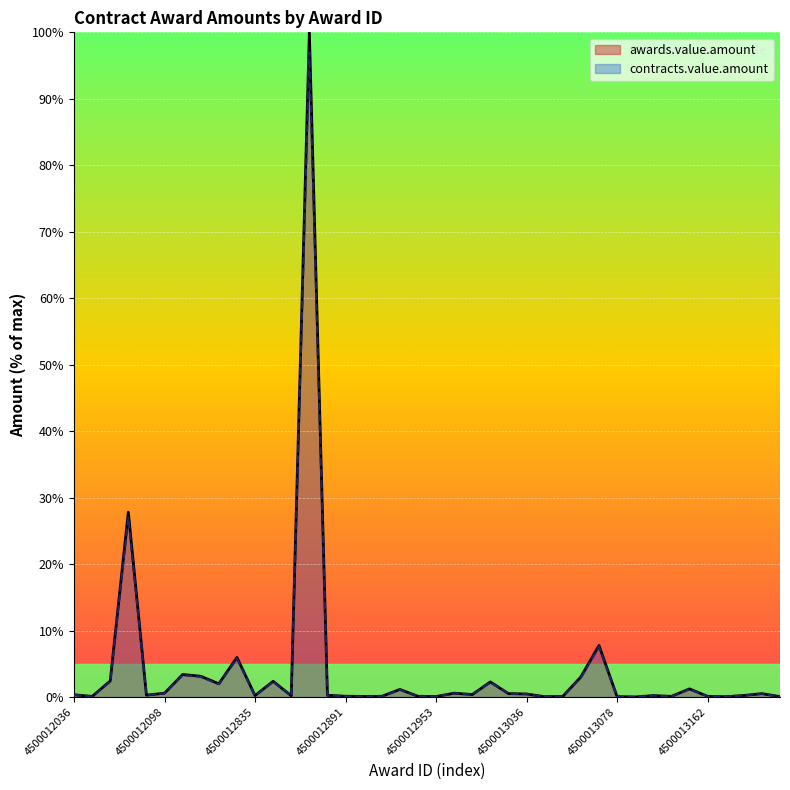

What is the difference between the maximum and minimum values in the awards.value.amount series?

100.0